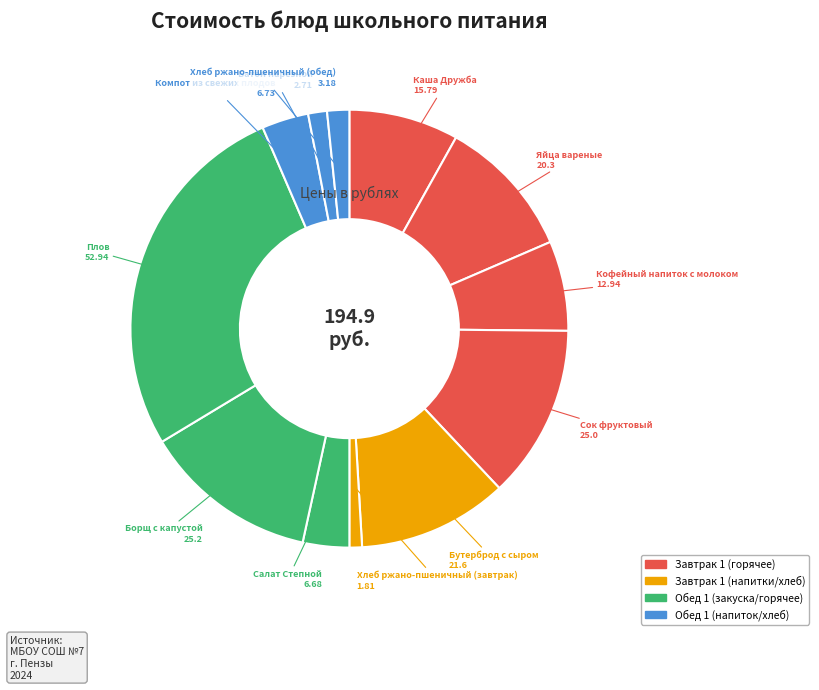

How many segments does this pie chart have?

12